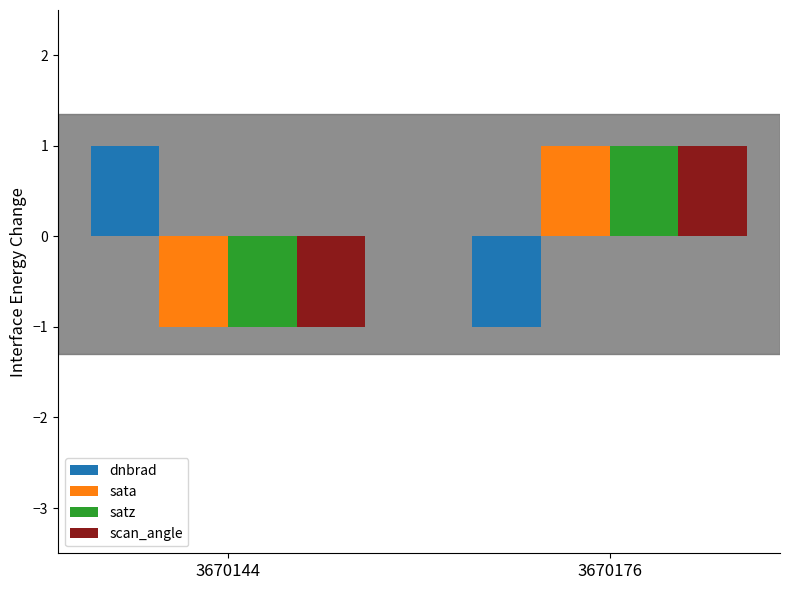

What is the value of the satz bar at the 1st from the left?

-1.0